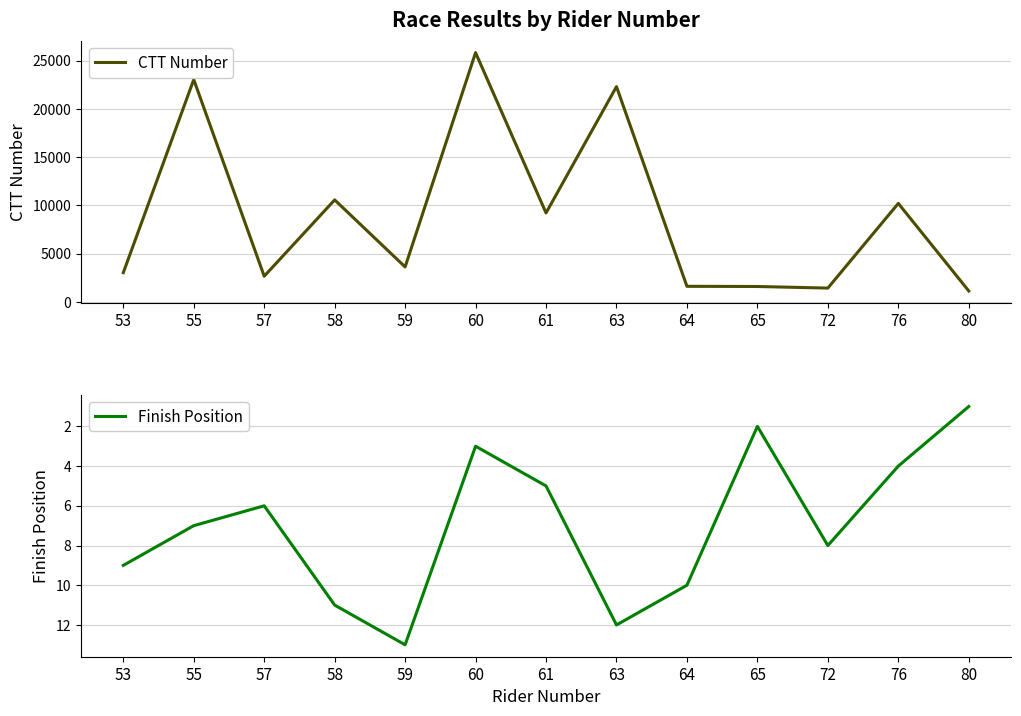

How many lines are shown in the chart?

2